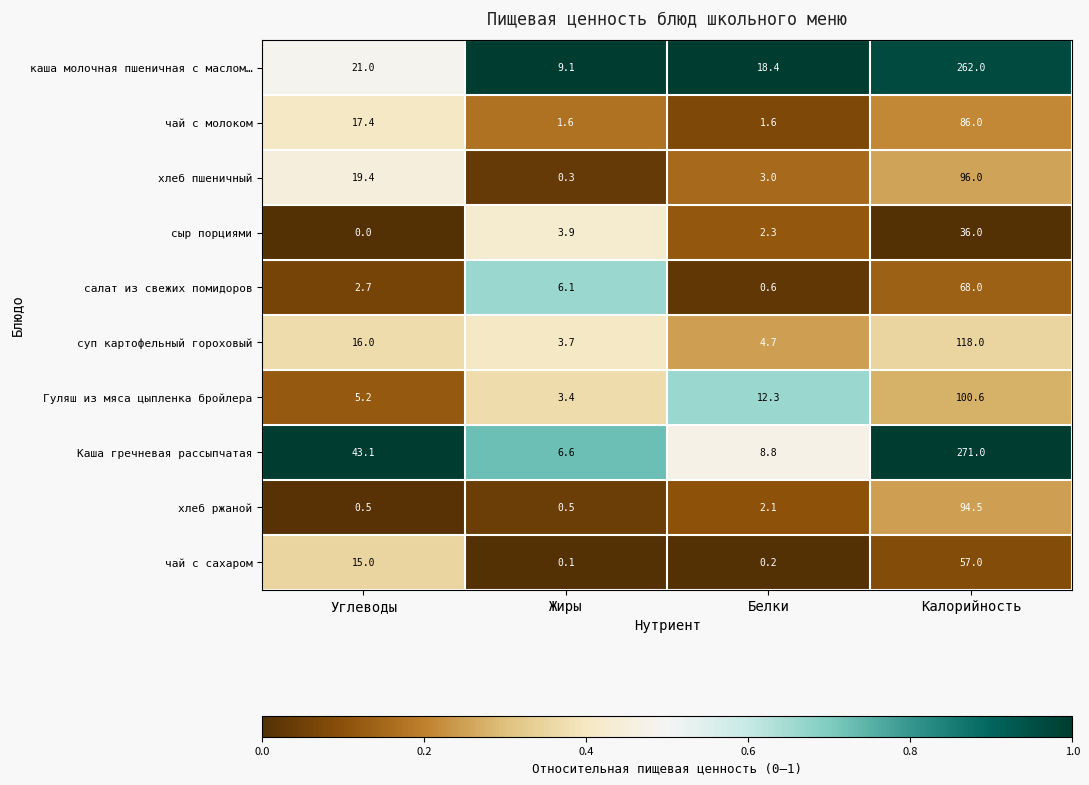

The Гуляш из мяса цыпленка бройлера series shows 21.0 at Белки. True or false?

False